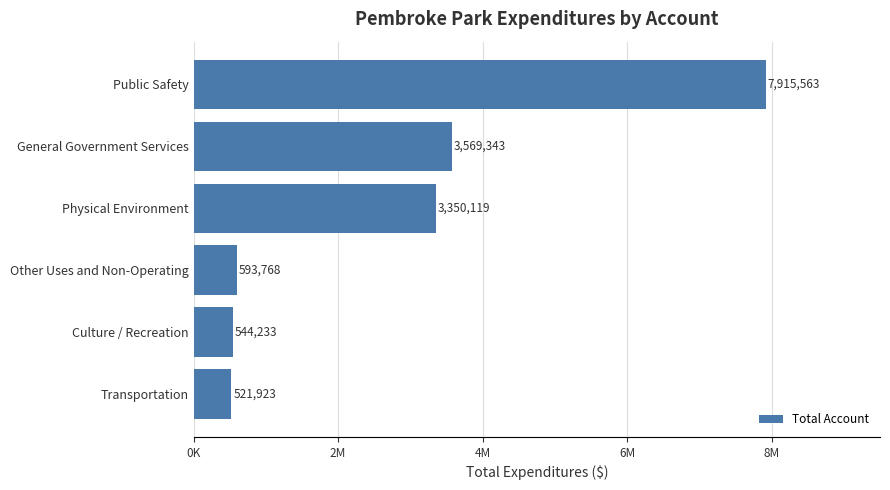

Where is the data nearest to the value 4218743?

General Government Services